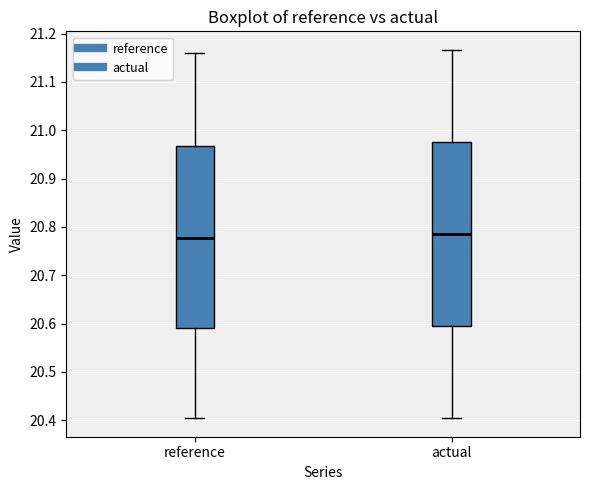

Reading left to right, transcribe this box plot: for each box, give where its median line is, the range the box spans, and where its two whiskers end, as read against the y-axis. The values are not printed on the chart, so give them approximately, as read against the axis.

reference: median 20.78, box 20.59 to 20.97, whiskers 20.40 to 21.16
actual: median 20.79, box 20.59 to 20.98, whiskers 20.40 to 21.17